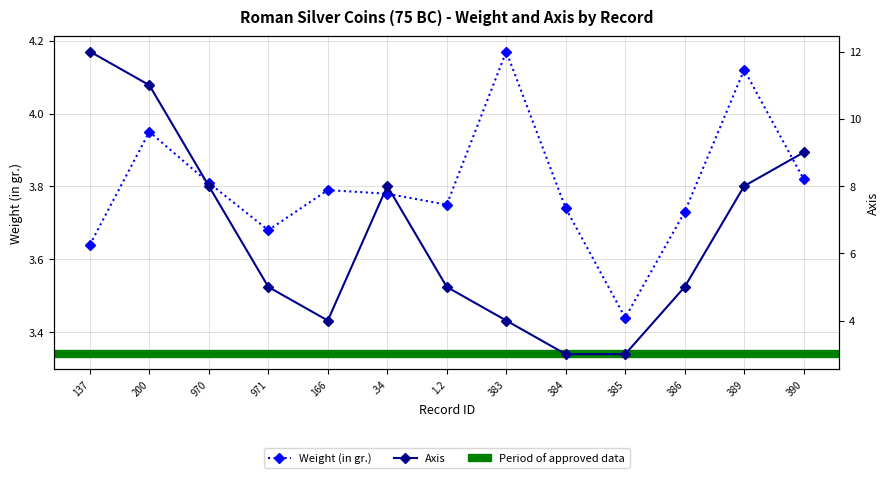

How many intersections are there between Weight (in gr.) and Axis?

2